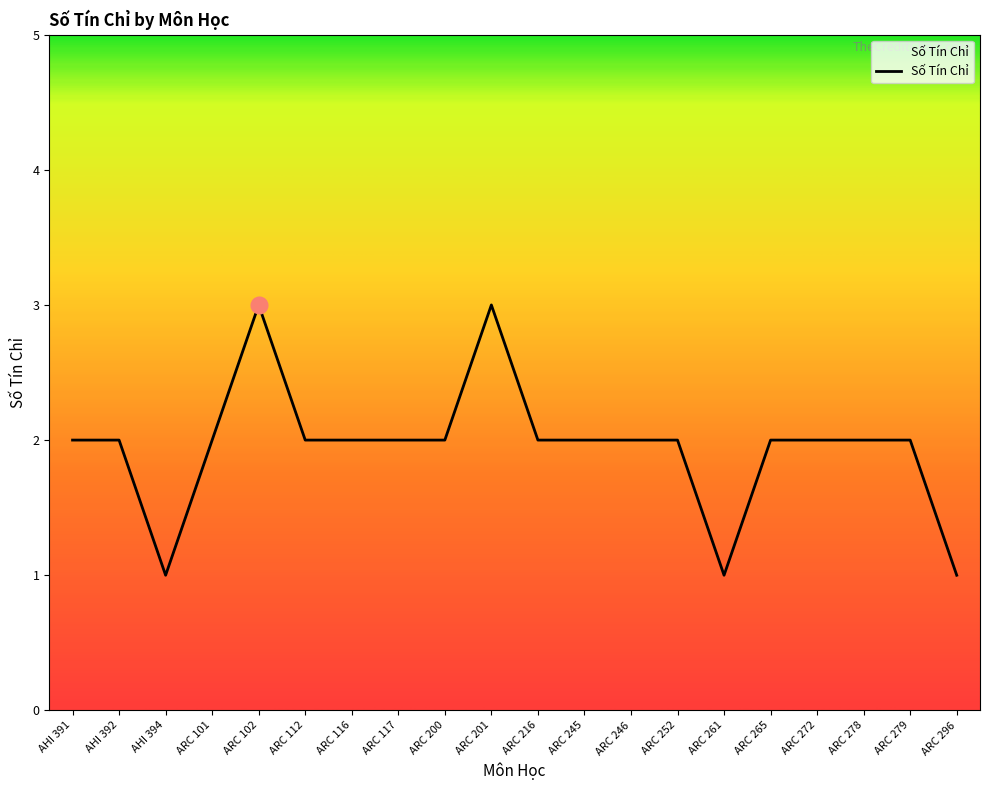

What is the difference between the maximum and second lowest values?

2